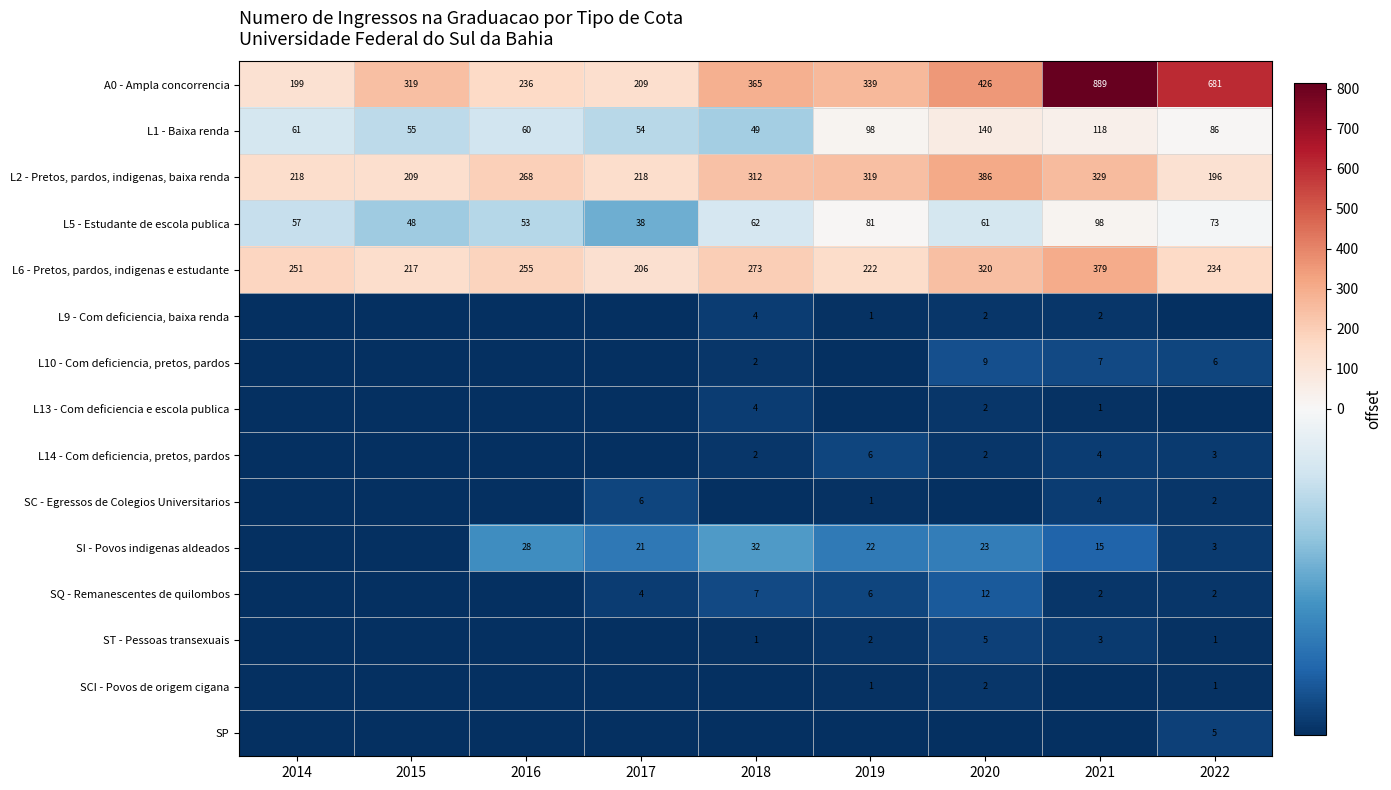

The value of L9 - Com deficiencia, baixa renda at 2021 is -111.1. True or false?

False